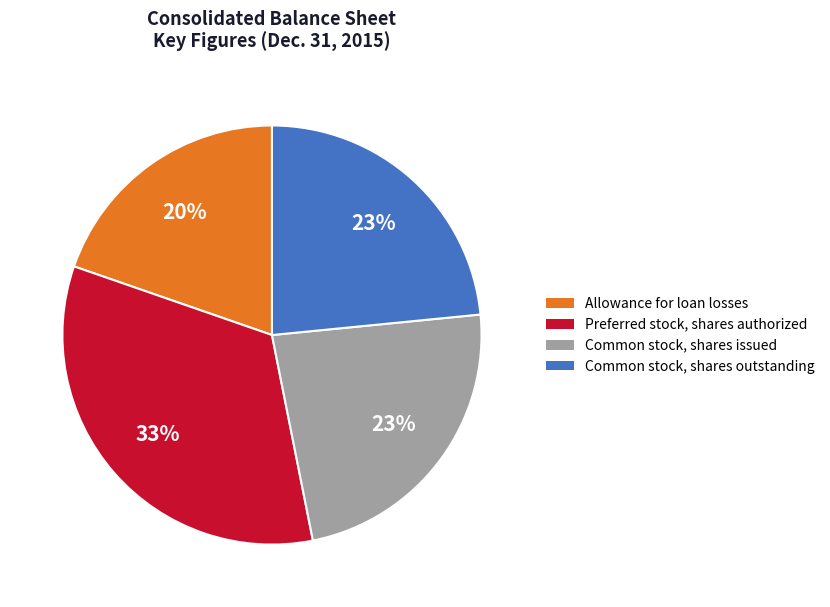

Is there a majority slice in this chart?

No